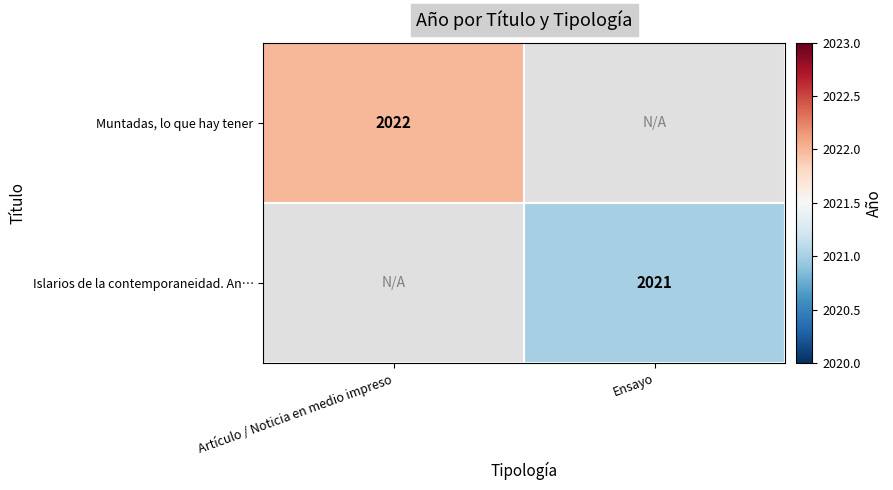

Is it true that Muntadas, lo que hay tener equals 775 at Artículo / Noticia en medio impreso?

False